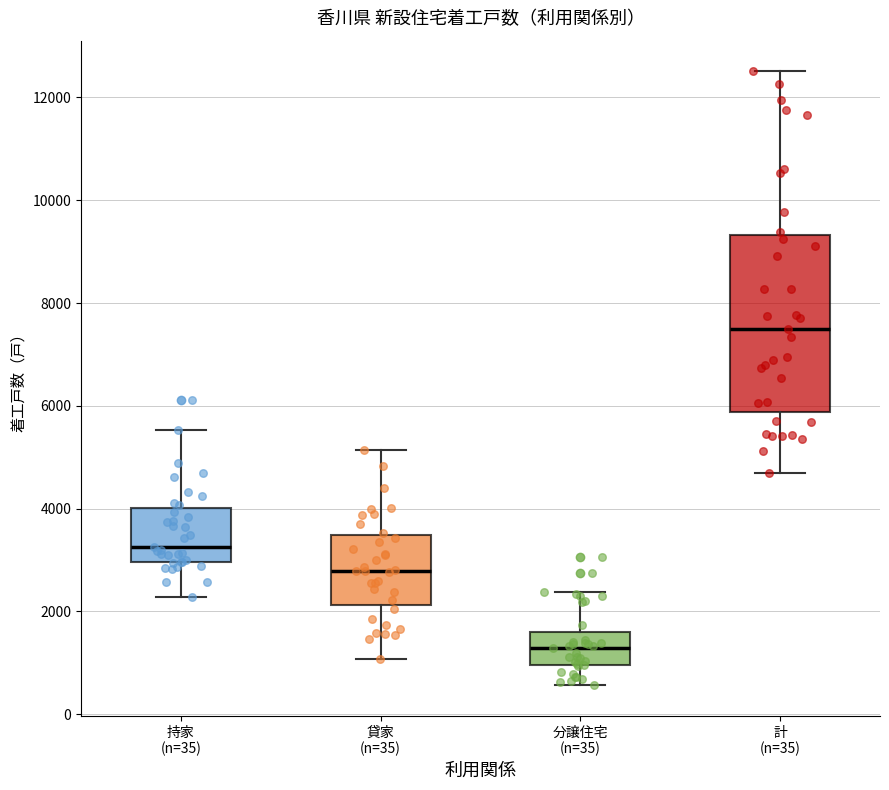

Reading left to right, read every box against the y-axis: the position of its median line, the range the box covers, and the ends of its whiskers. The values are not printed on the chart, so give them approximately, as read against the axis.

持家 (n=35): median 3200, box 3000 to 4000, whiskers 2200 to 5600
貸家 (n=35): median 2800, box 2200 to 3400, whiskers 1000 to 5200
分譲住宅 (n=35): median 1200, box 1000 to 1600, whiskers 600 to 2400
計 (n=35): median 7400, box 5800 to 9400, whiskers 4600 to 12600